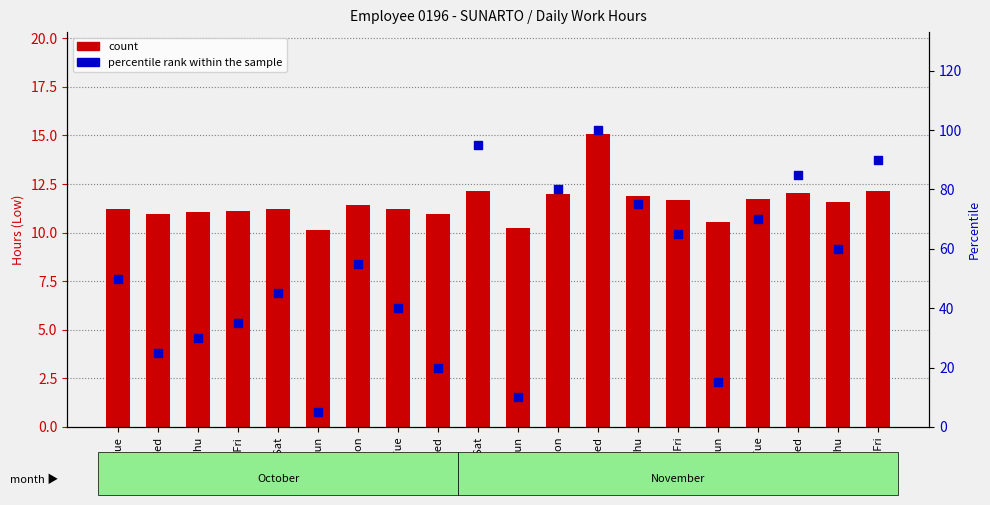

What is the total value across all series at 3-Wed?

30.9